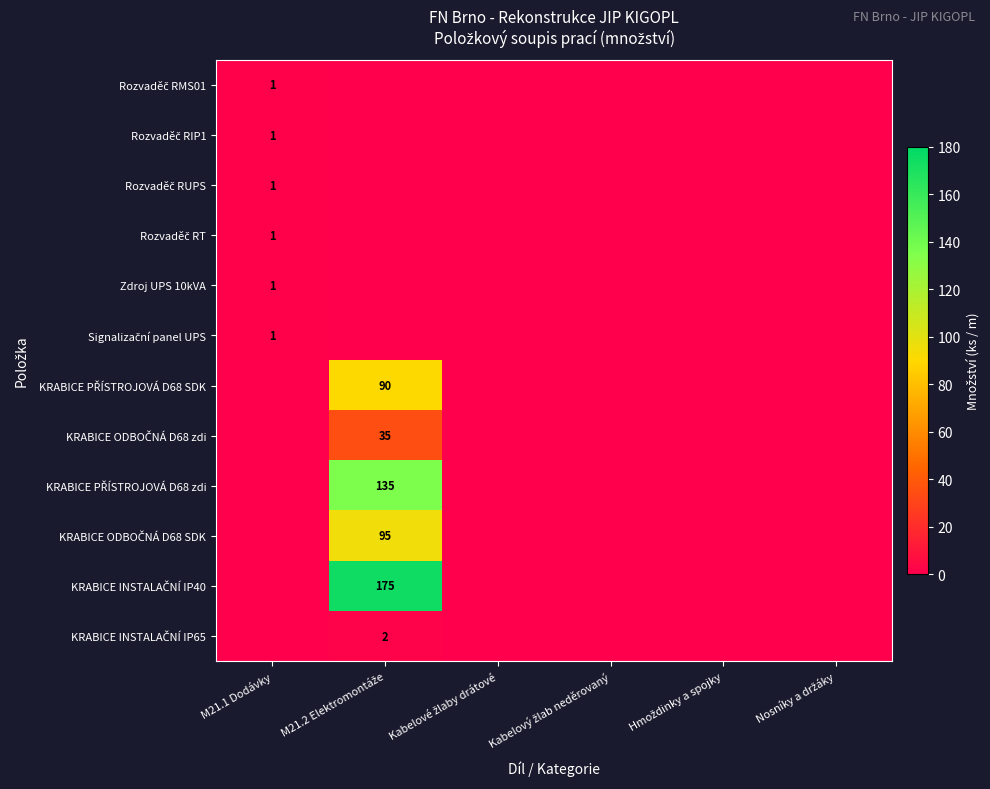

How many positive values does the Zdroj UPS 10kVA series have?

1